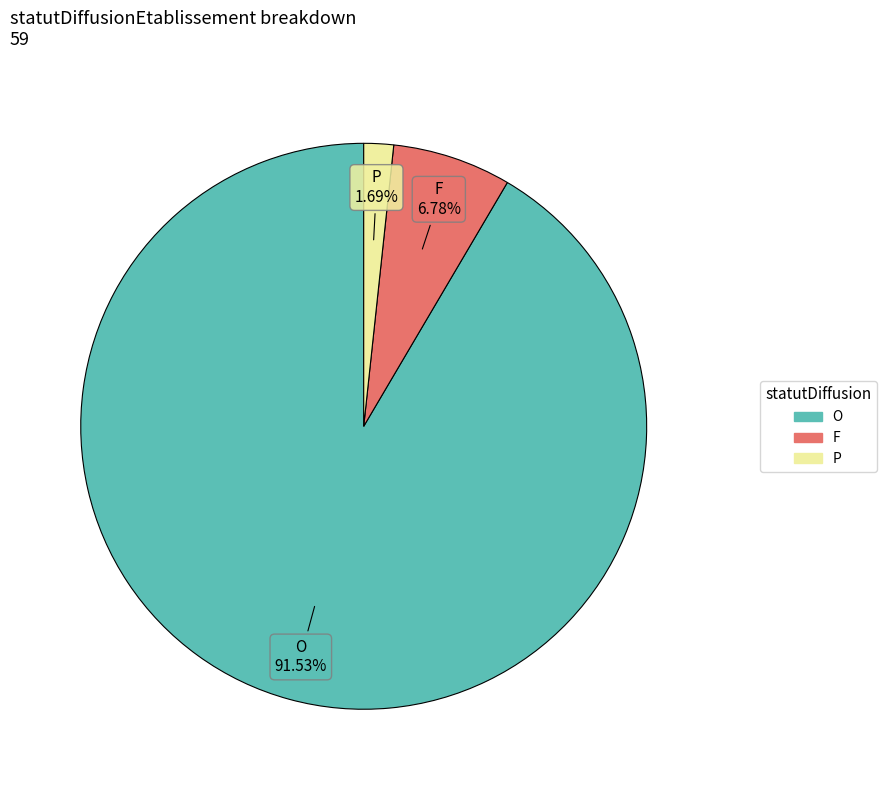

True or false: O accounts for 99% of the total.

False